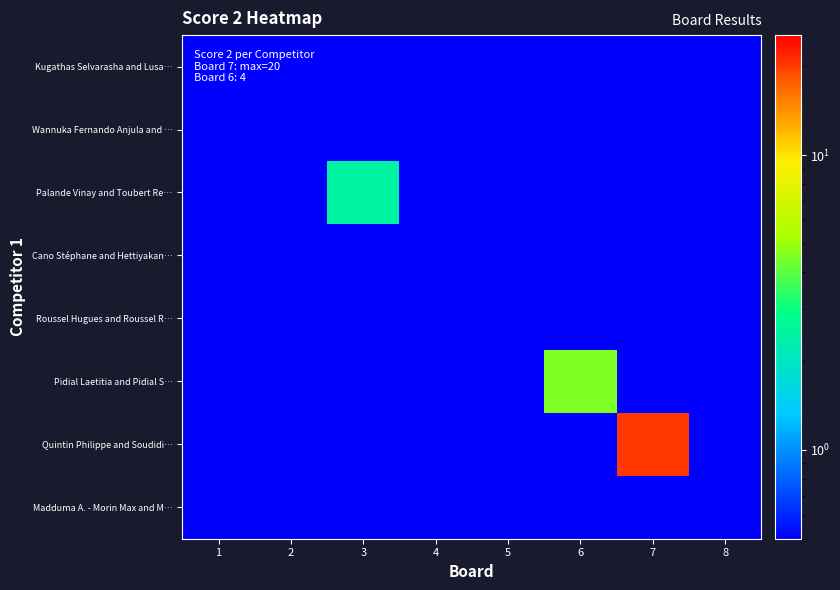

Reading left to right, list all the values displayed in this chart.

Kugathas Selvarasha and Lusa…: 1=0.5	2=0.5	3=0.5	4=0.5	5=0.5	6=0.5	7=0.5	8=0.5
Wannuka Fernando Anjula and …: 1=0.5	2=0.5	3=0.5	4=0.5	5=0.5	6=0.5	7=0.5	8=0.5
Palande Vinay and Toubert Re…: 1=0.5	2=0.5	3=2.5	4=0.5	5=0.5	6=0.5	7=0.5	8=0.5
Cano Stéphane and Hettiyakan…: 1=0.5	2=0.5	3=0.5	4=0.5	5=0.5	6=0.5	7=0.5	8=0.5
Roussel Hugues and Roussel R…: 1=0.5	2=0.5	3=0.5	4=0.5	5=0.5	6=0.5	7=0.5	8=0.5
Pidial Laetitia and Pidial S…: 1=0.5	2=0.5	3=0.5	4=0.5	5=0.5	6=4.5	7=0.5	8=0.5
Quintin Philippe and Soudidi…: 1=0.5	2=0.5	3=0.5	4=0.5	5=0.5	6=0.5	7=20.5	8=0.5
Madduma A. - Morin Max and M…: 1=0.5	2=0.5	3=0.5	4=0.5	5=0.5	6=0.5	7=0.5	8=0.5